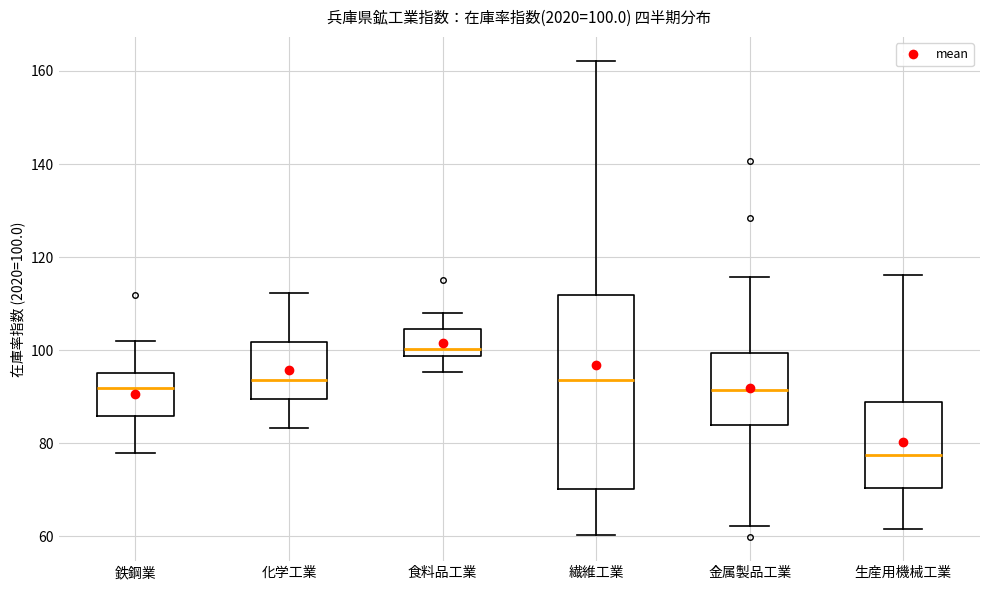

Which box is the tallest, from its lower edge to its upper edge?

繊維工業